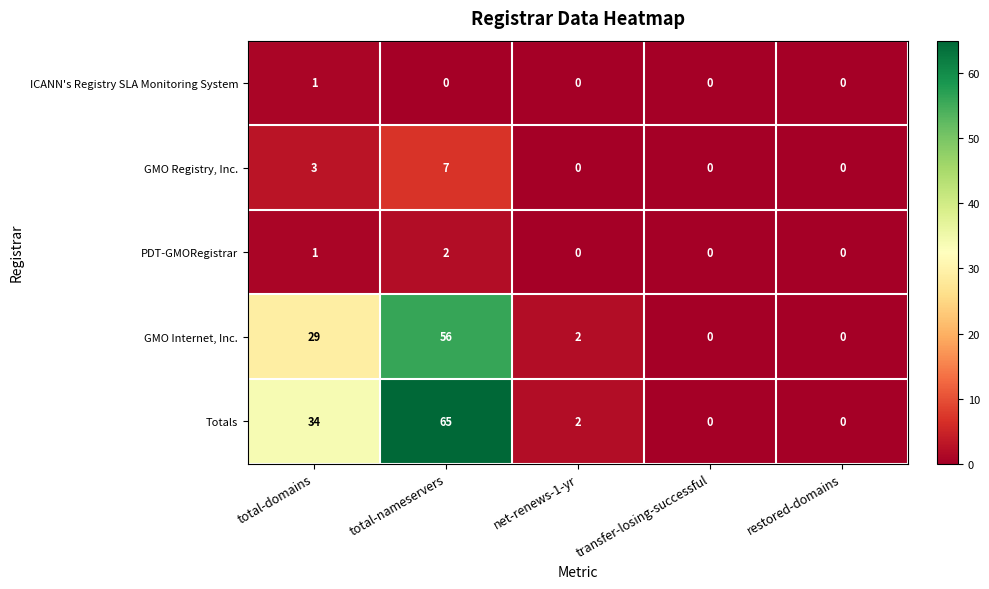

Reading right to left, list all the values displayed in this chart.

ICANN's Registry SLA Monitoring System: 0	0	0	0	1
GMO Registry, Inc.: 0	0	0	7	3
PDT-GMORegistrar: 0	0	0	2	1
GMO Internet, Inc.: 0	0	2	56	29
Totals: 0	0	2	65	34